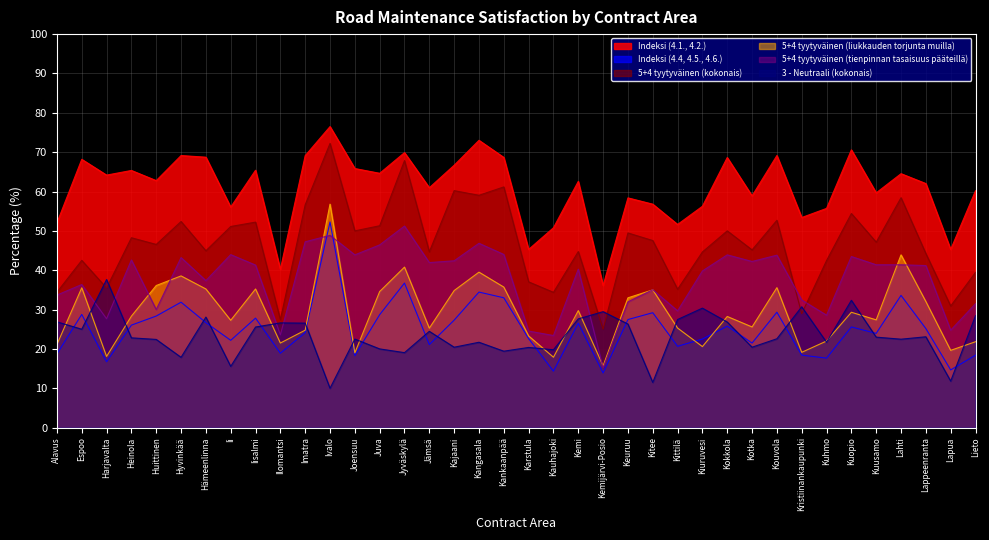

Which category has the highest value in the 3 - Neutraali (kokonais) series?

Harjavalta